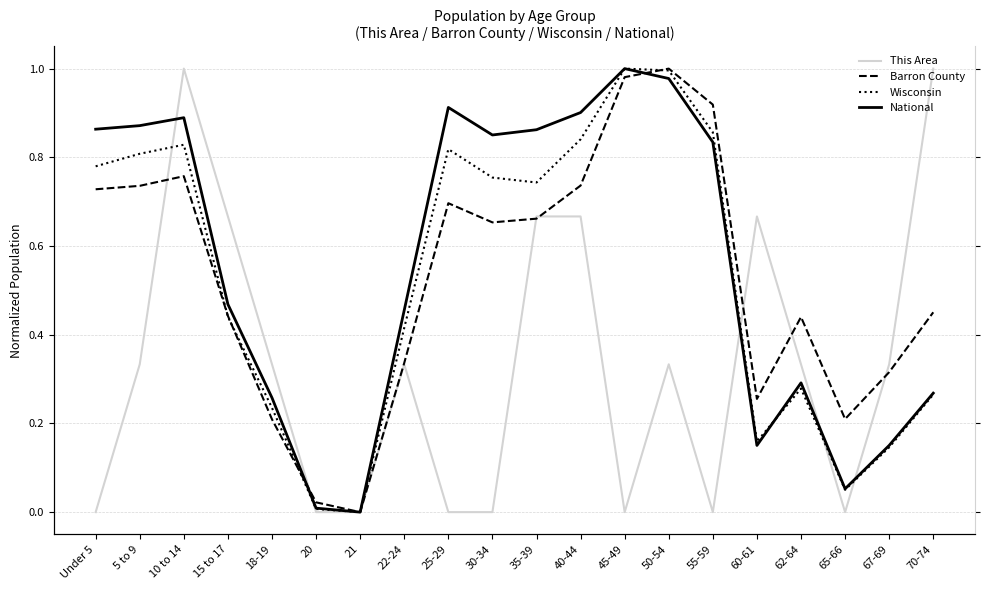

Does the chart display data point markers on the line(s)?

No